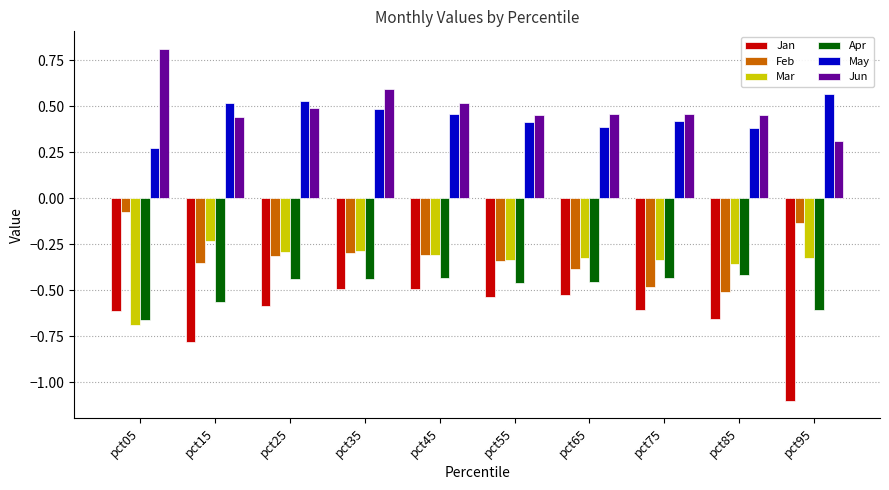

The May series shows 0.5 at pct25. True or false?

True